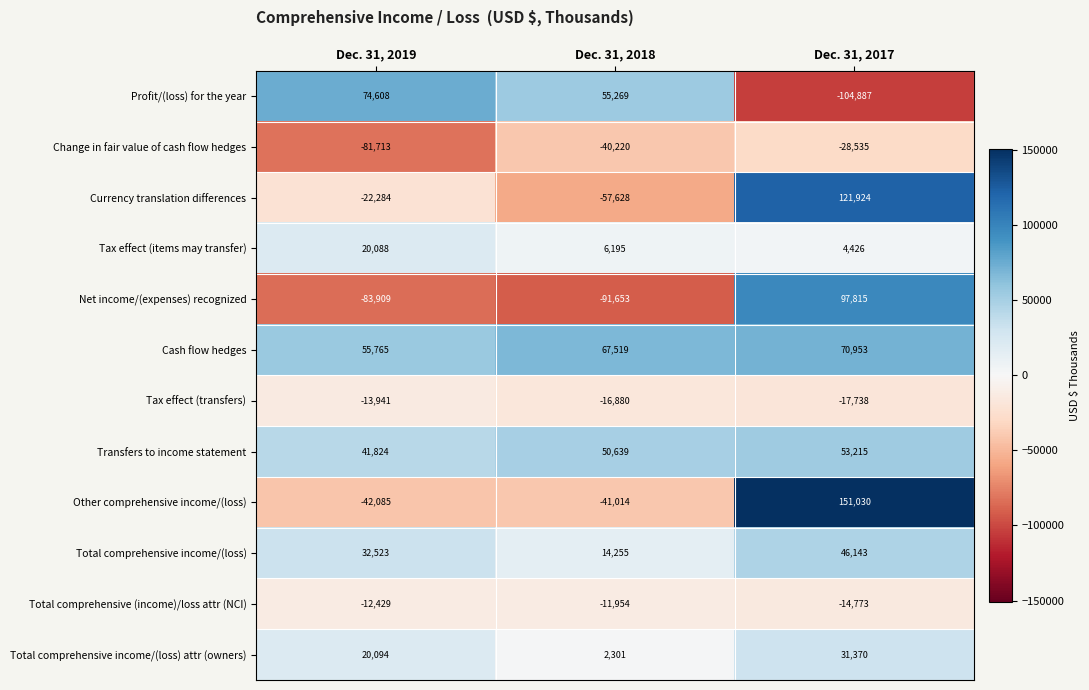

Is it true that Total comprehensive (income)/loss attr (NCI) equals -14773 at Dec. 31, 2017?

True